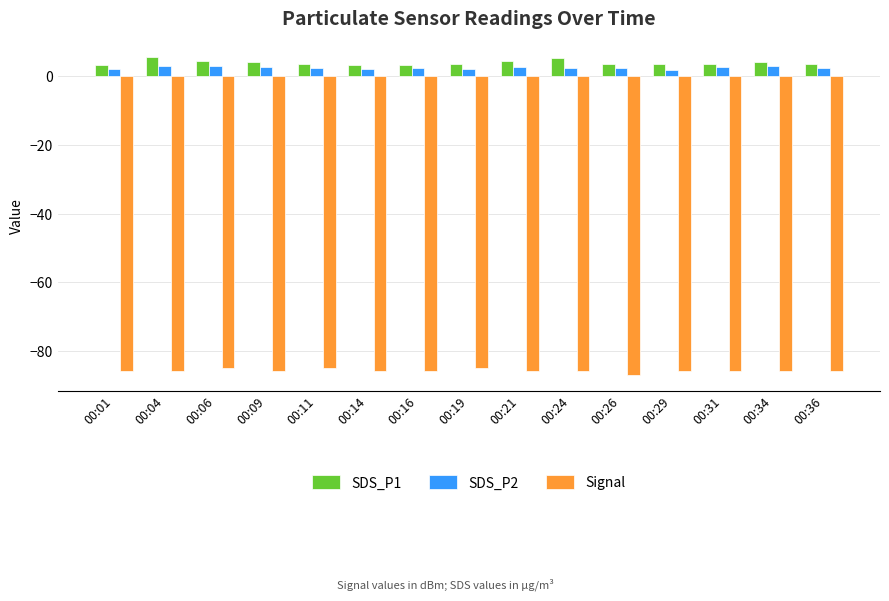

What is the difference between the maximum and second lowest values in the SDS_P2 series?

0.9